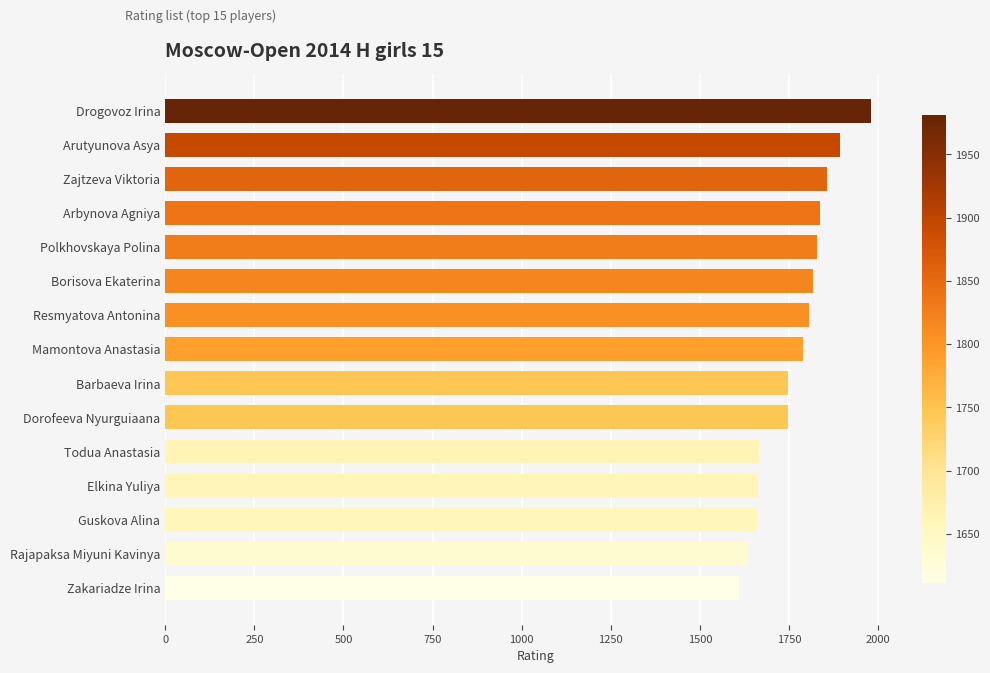

What is the label of the 9th bar from the bottom?

Resmyatova Antonina